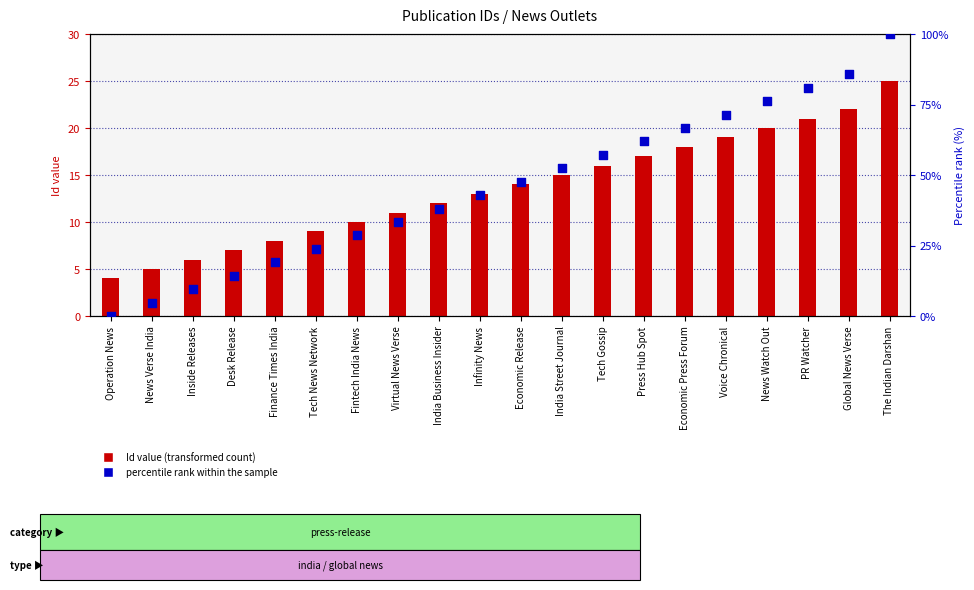

Which series has the widest spread of Y values?

percentile rank within the sample